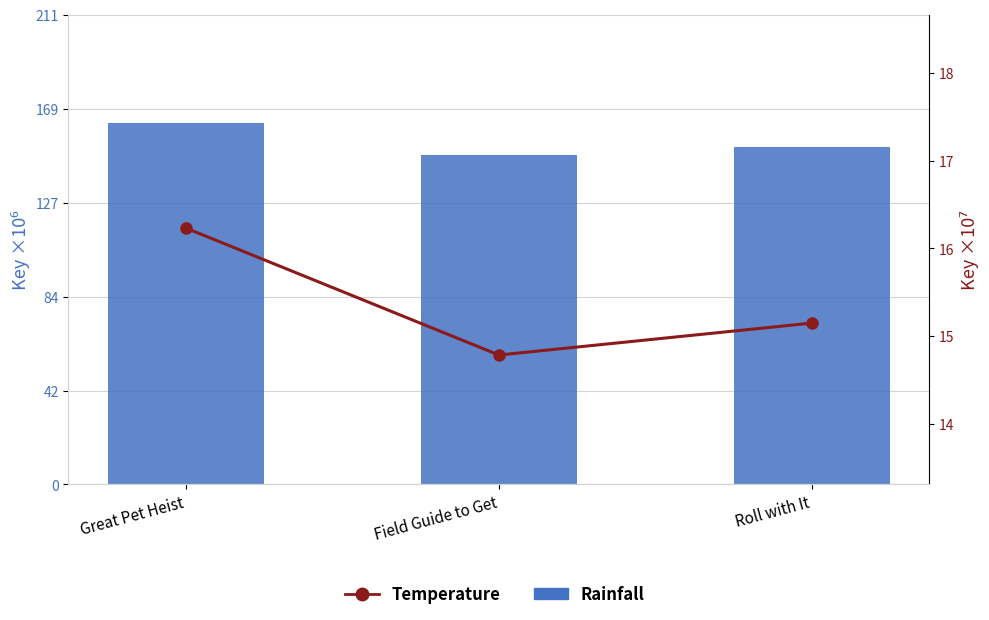

Rank the series by their maximum value, from lowest to highest.

Temperature, Rainfall